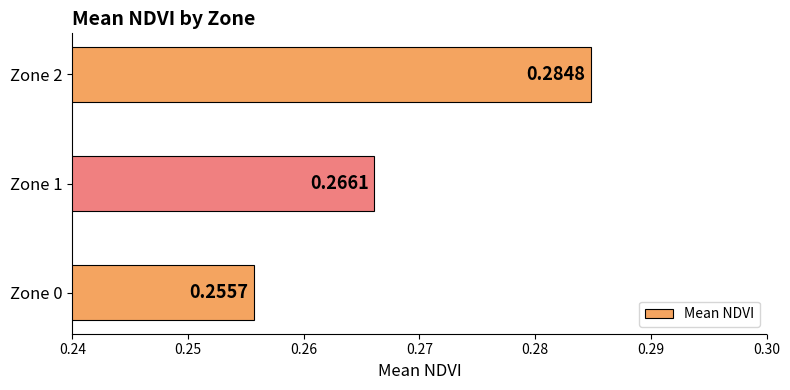

Rank the categories by value from lowest to highest.

Zone 0, Zone 1, Zone 2